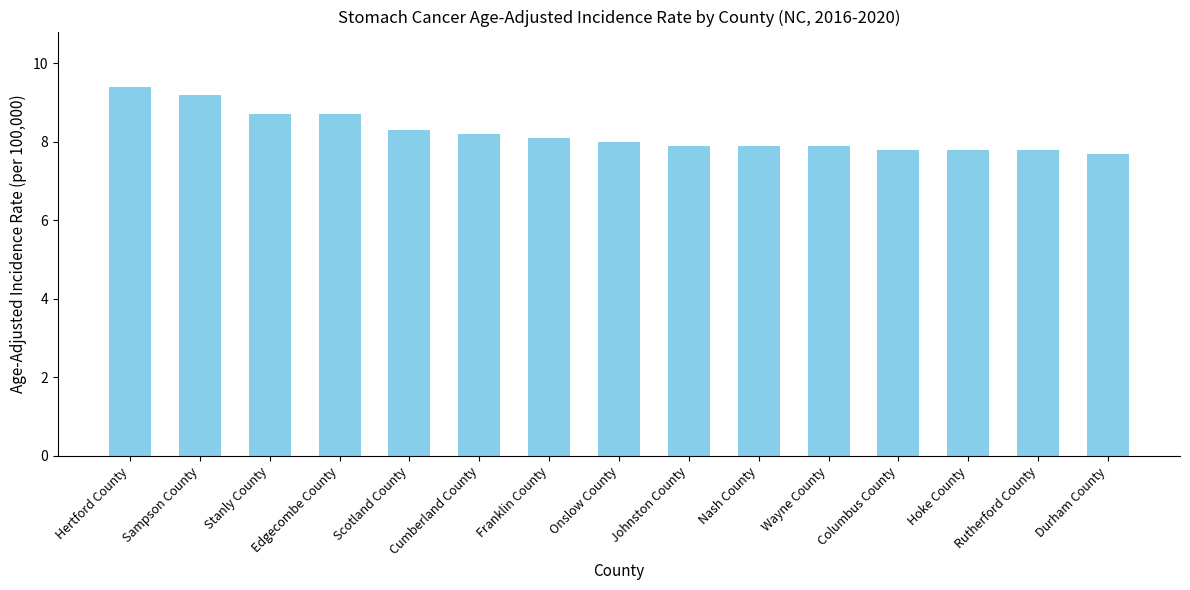

At which label is the value closest to 8?

Onslow County